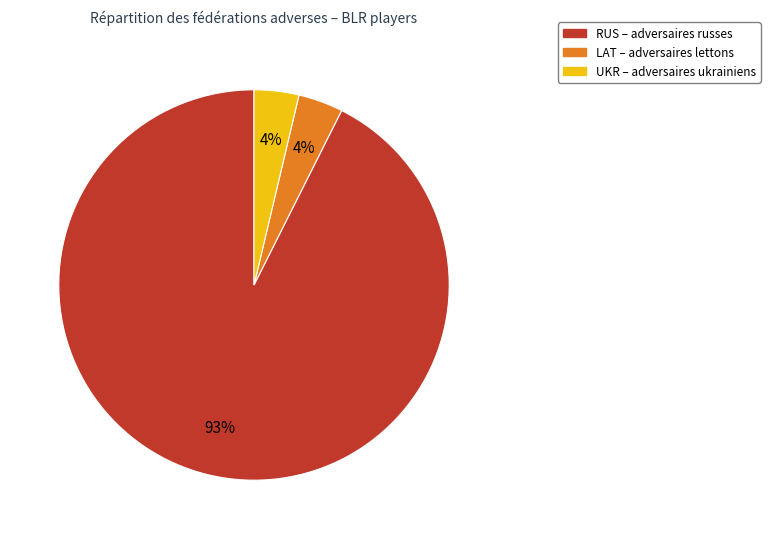

To the nearest percent, what is the average slice percentage?

33%